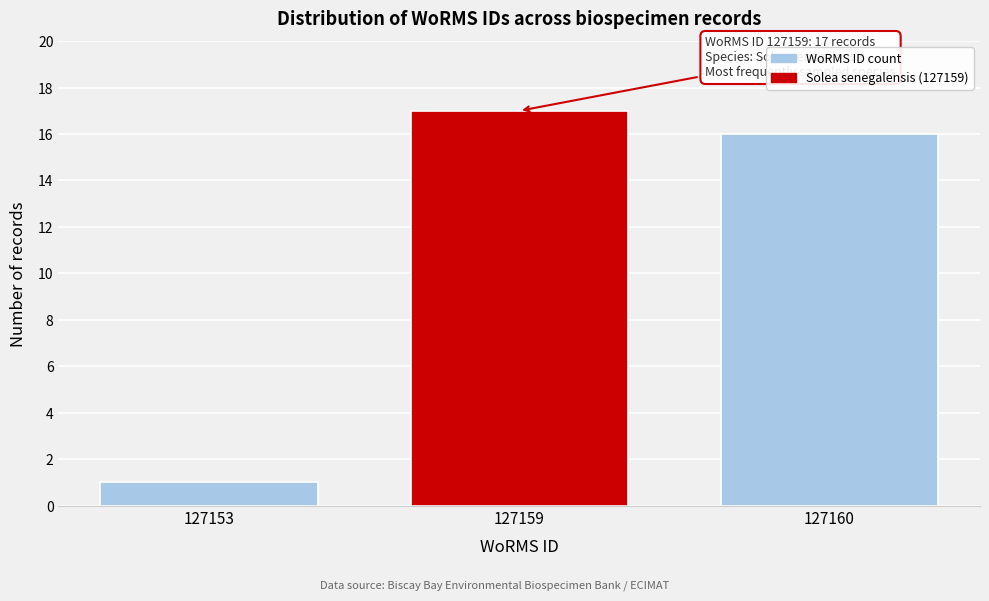

Reading left to right, what are all the values shown in this chart?

1	17	16